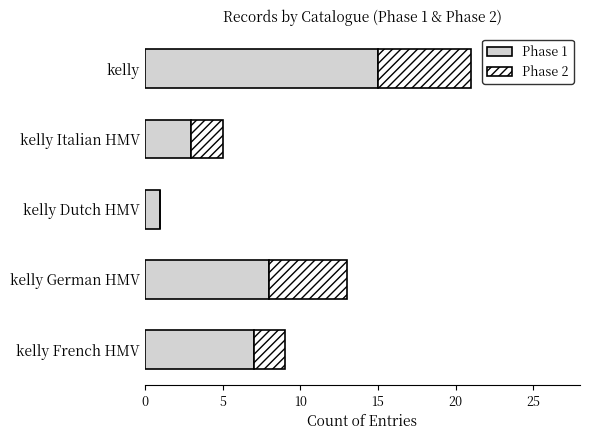

At which category is the sum across all series the highest?

kelly